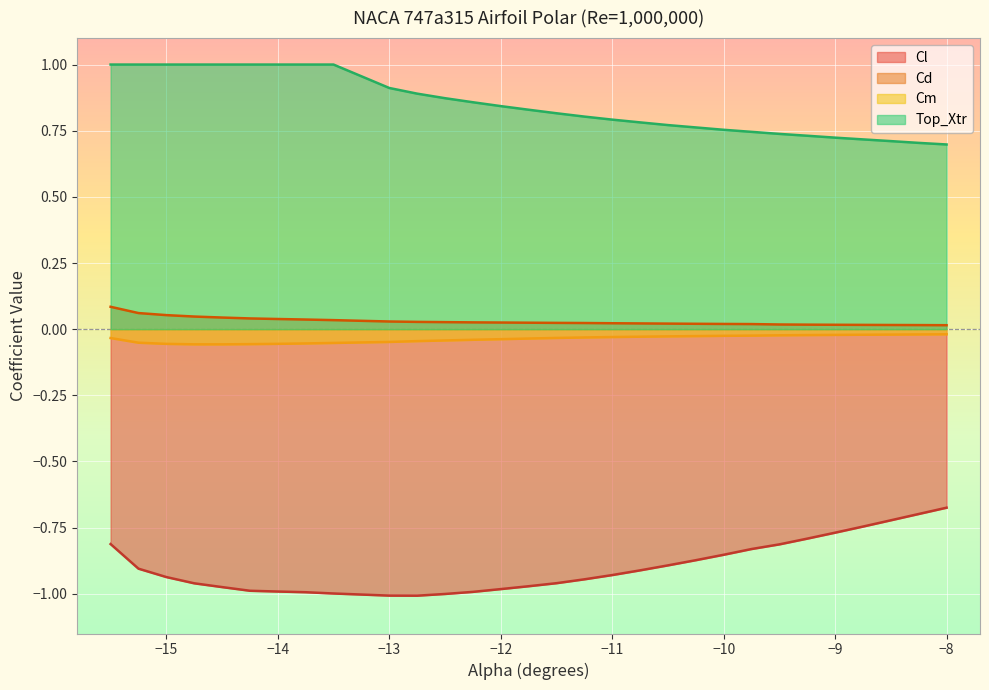

How many lines are shown in the chart?

4